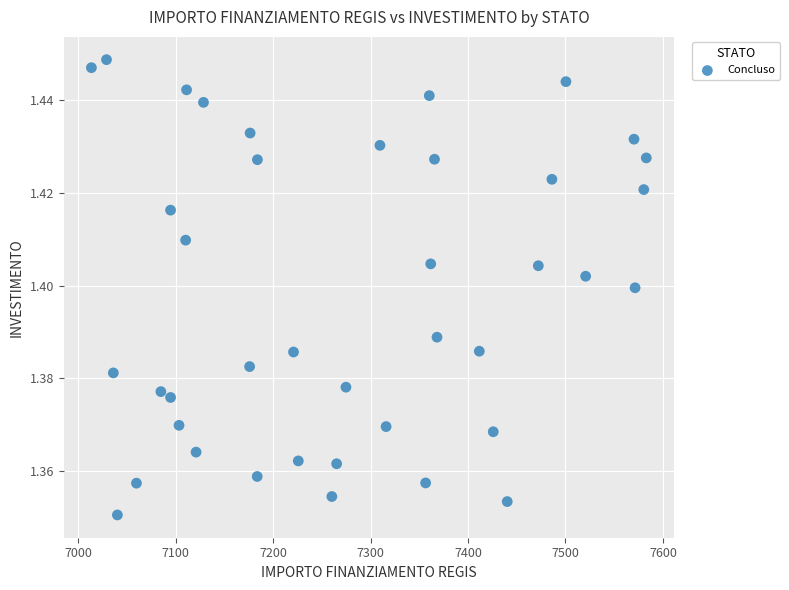

What is the range of X values (max minus min)?

569.6